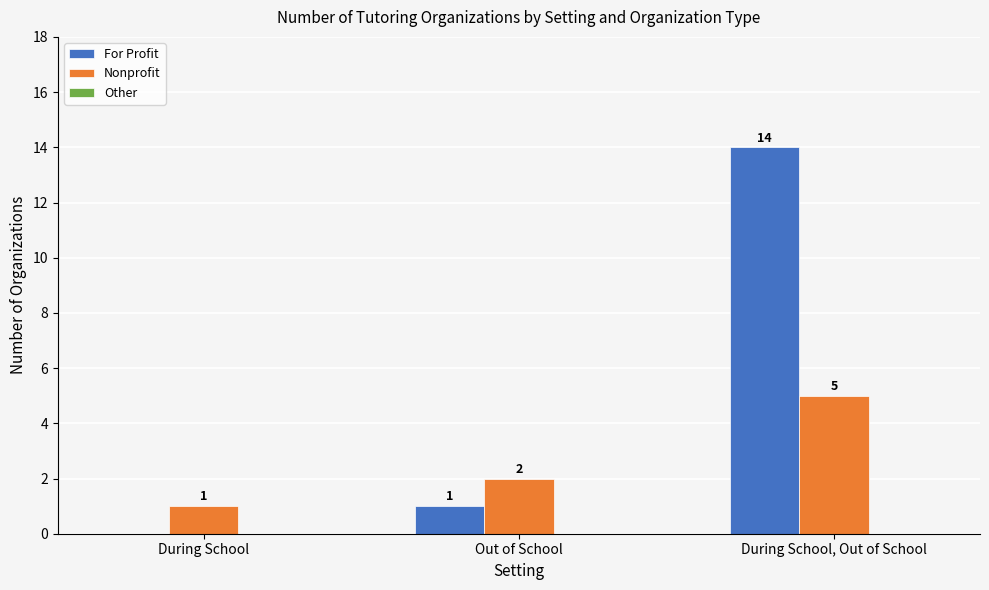

Count the number of data series in this chart.

2